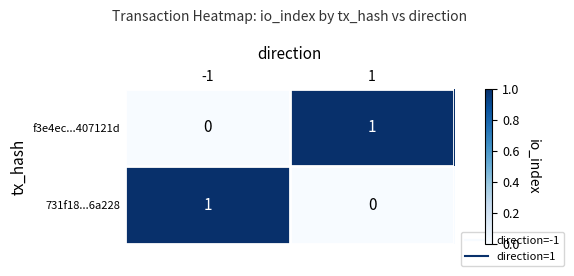

Reading left to right, extract all data points from this chart.

f3e4ec...407121d: 0	1
731f18...6a228: 1	0